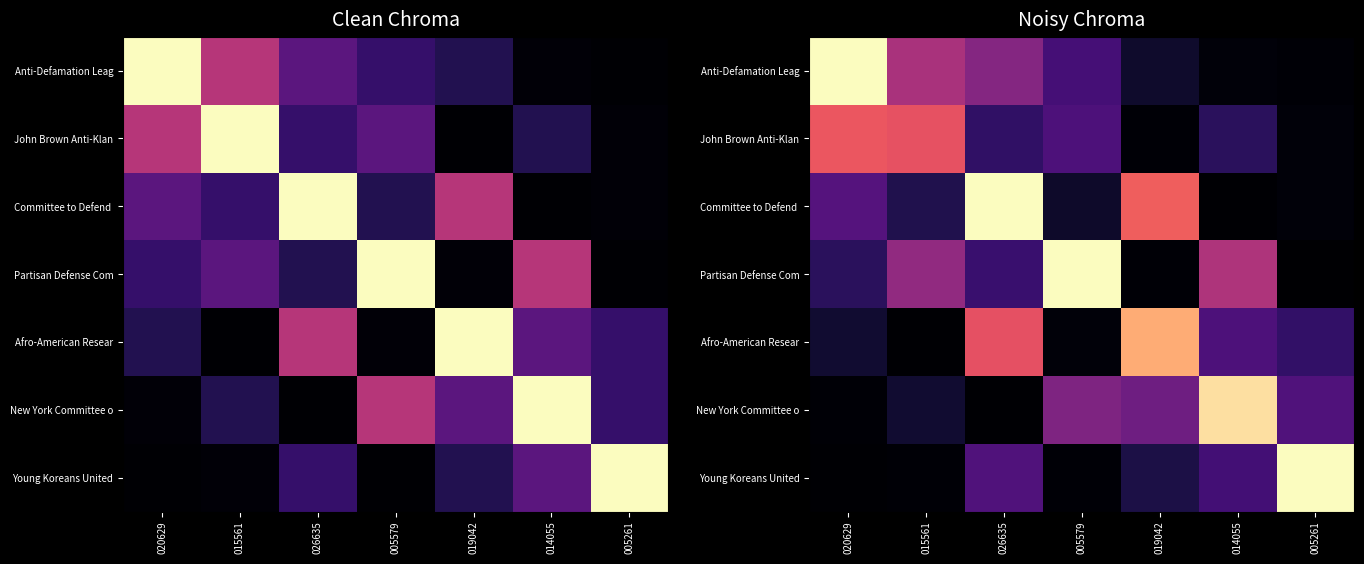

At how many categories does at least one series exceed 127?

6